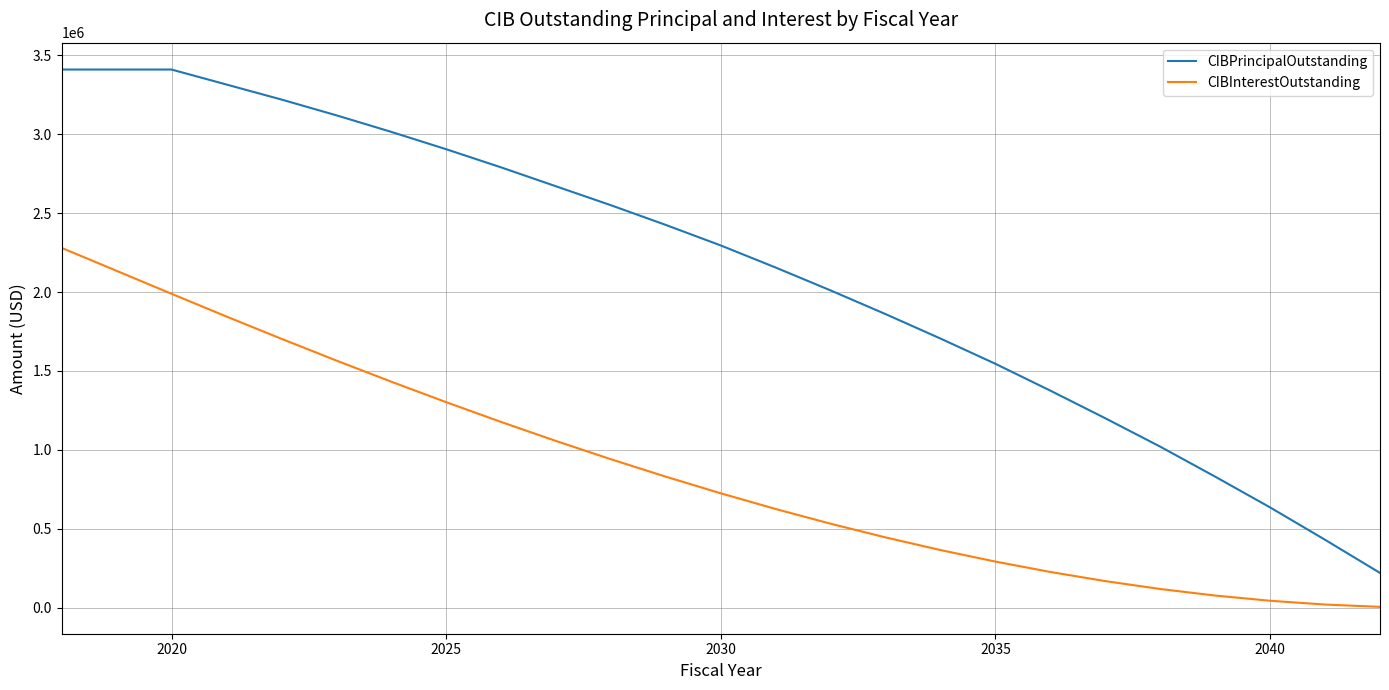

What is the difference between the maximum and second lowest values in the CIBInterestOutstanding series?

2260243.8